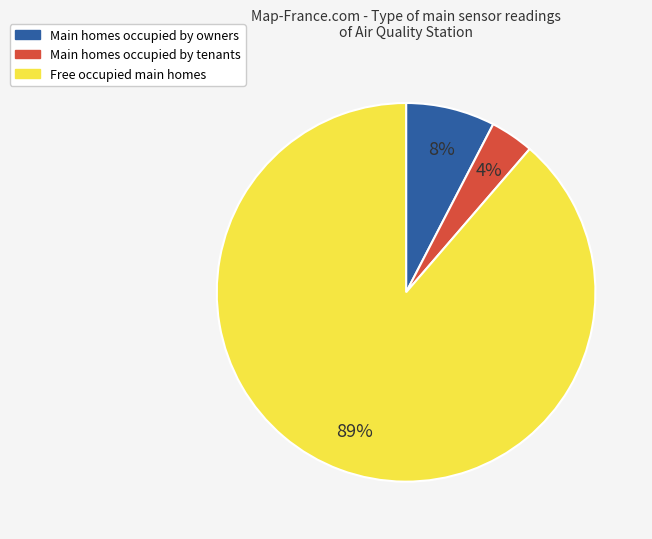

Between Free occupied main homes and Main homes occupied by tenants, which is larger?

Free occupied main homes